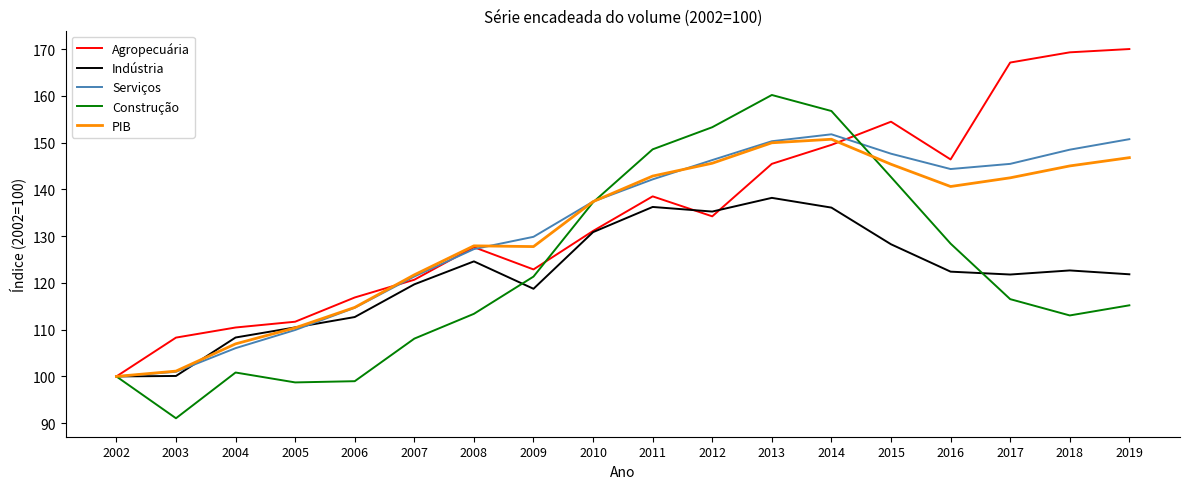

What is the minimum value shown in the chart?

91.1